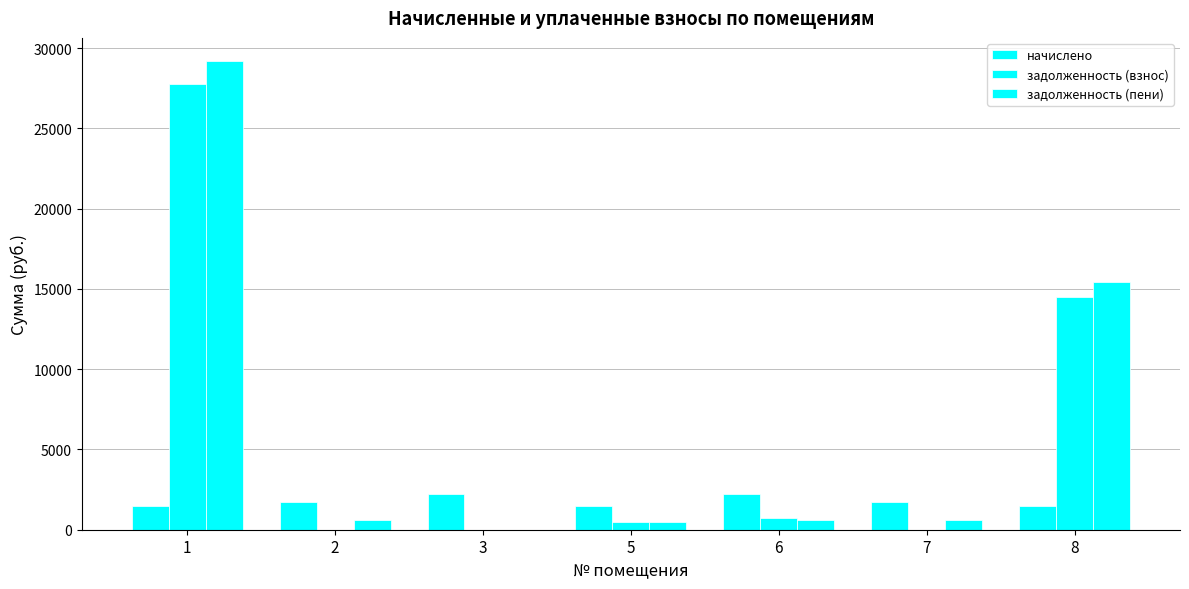

Where is задолженность (взнос) nearest to the value 13874?

8